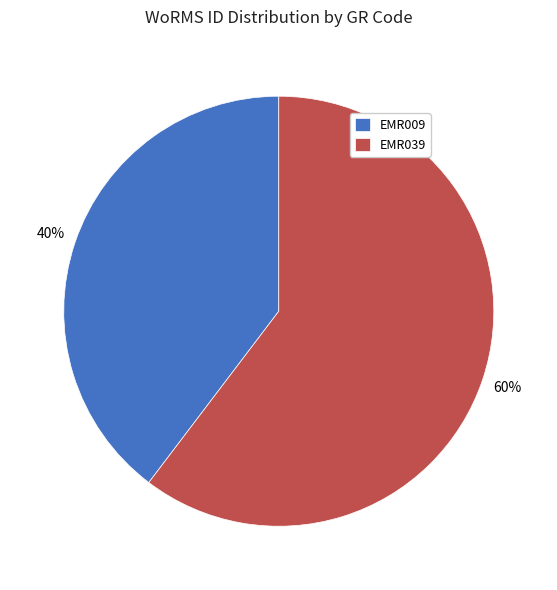

Which has a higher value, EMR039 or EMR009?

EMR039